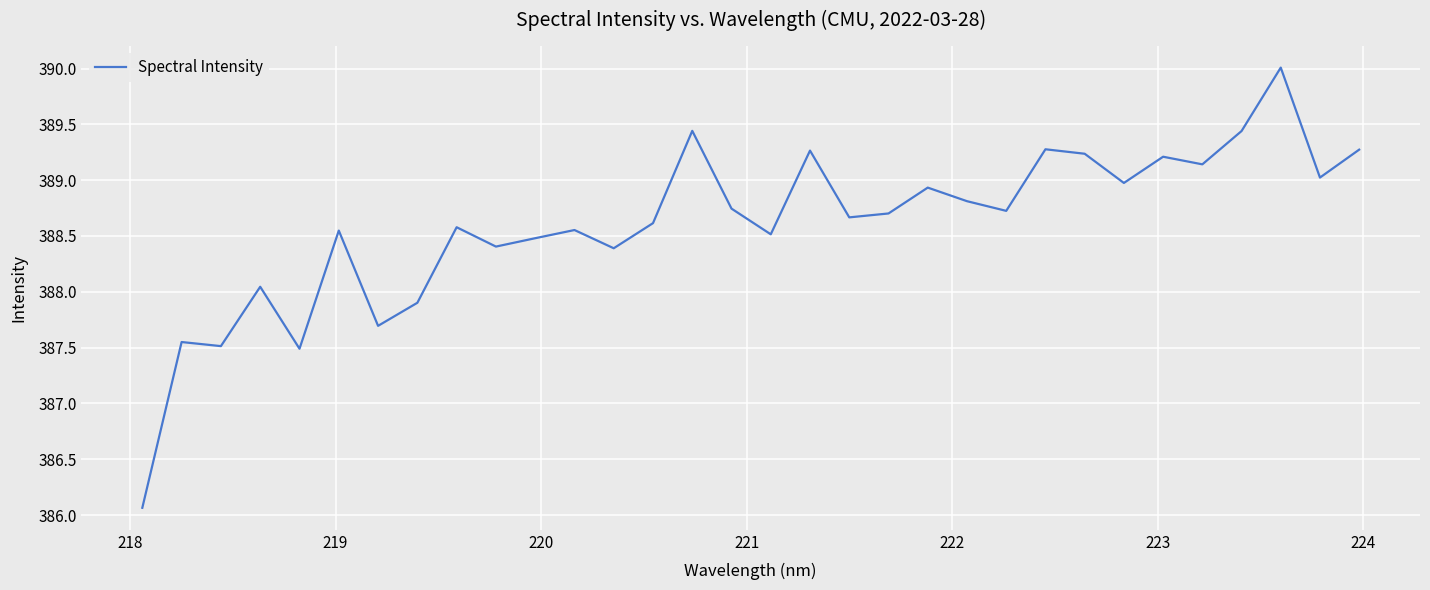

What is the smallest value displayed?

386.1